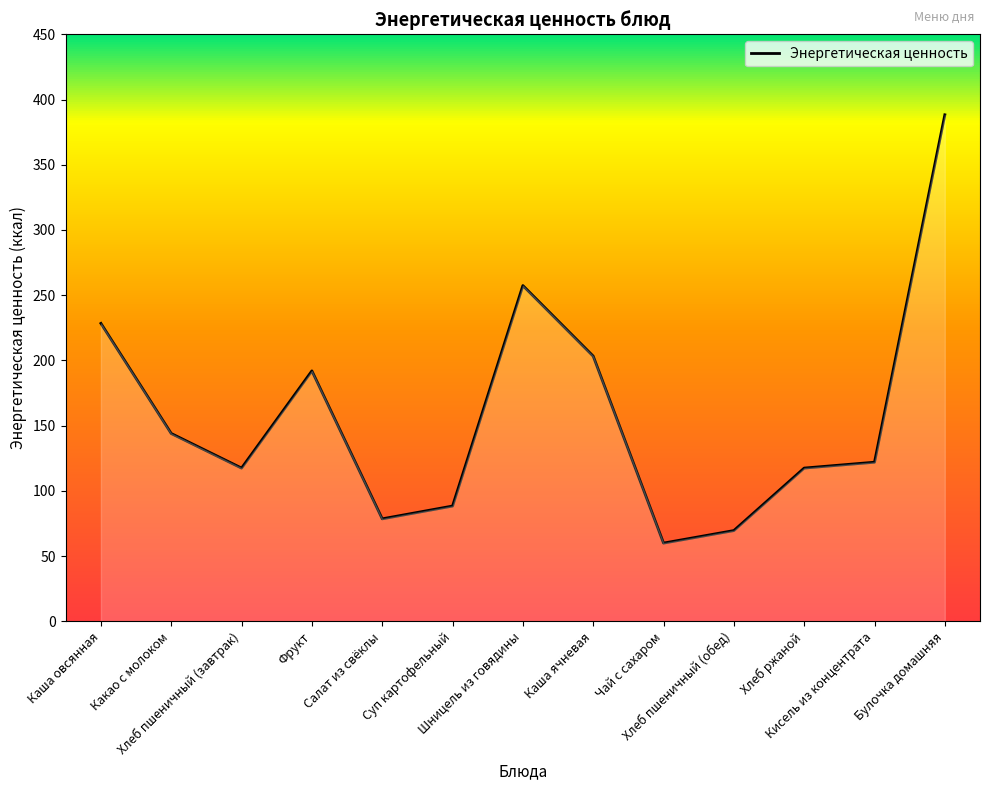

True or false: the data has more than 2 interior local peaks.

False